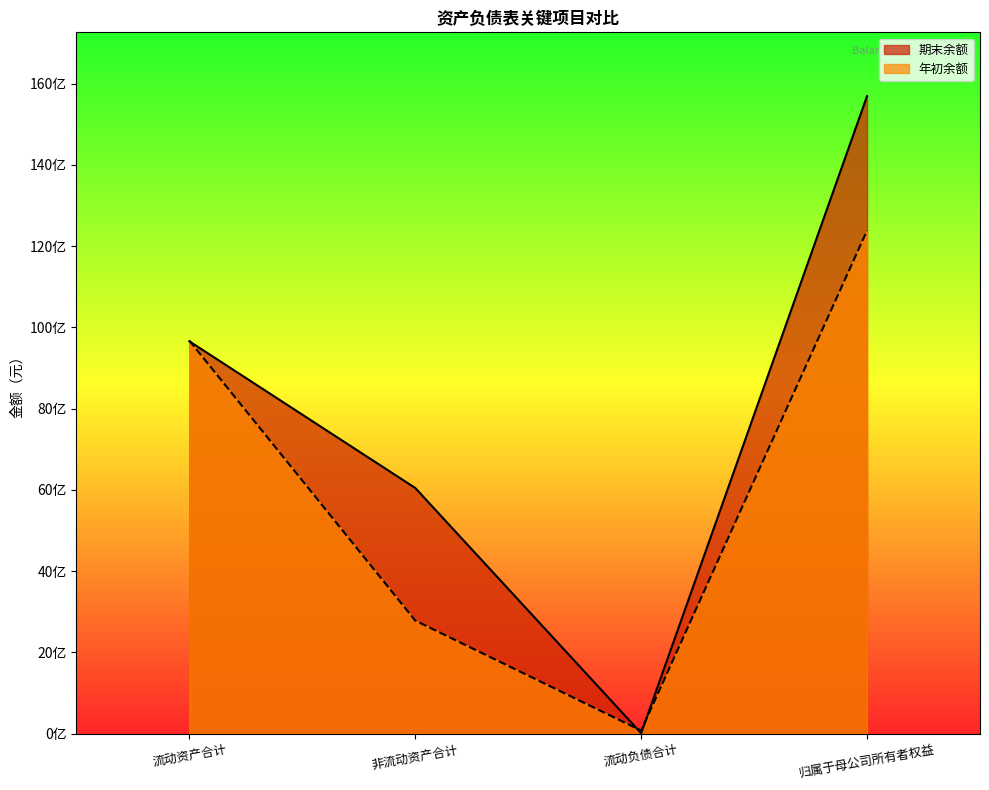

Which category has the lowest value in the 年初余额 series?

流动负债合计